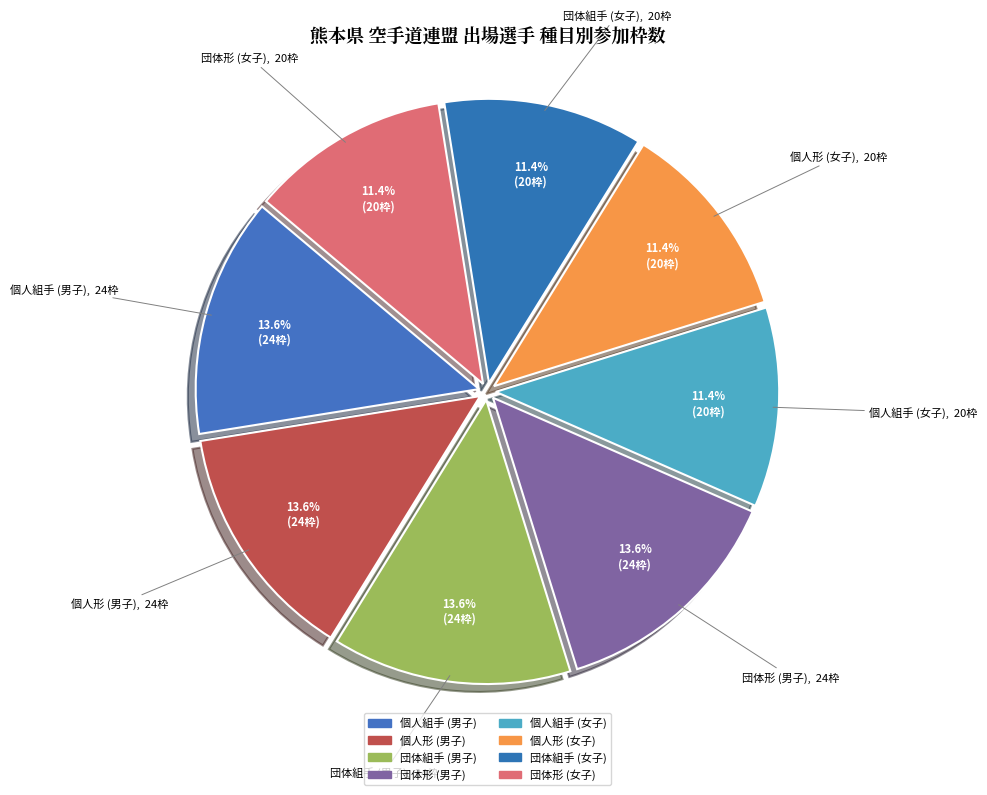

Between 団体形 (男子) and 個人形 (女子), which is larger?

団体形 (男子)